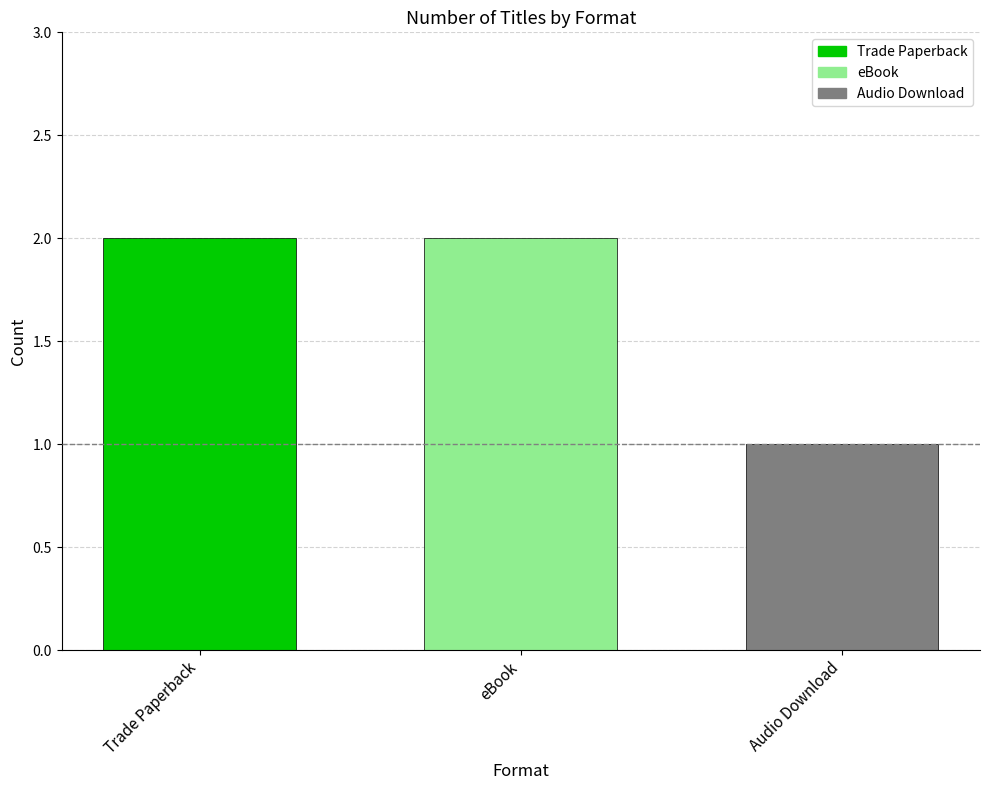

What is the difference between the values at Audio Download and eBook?

1